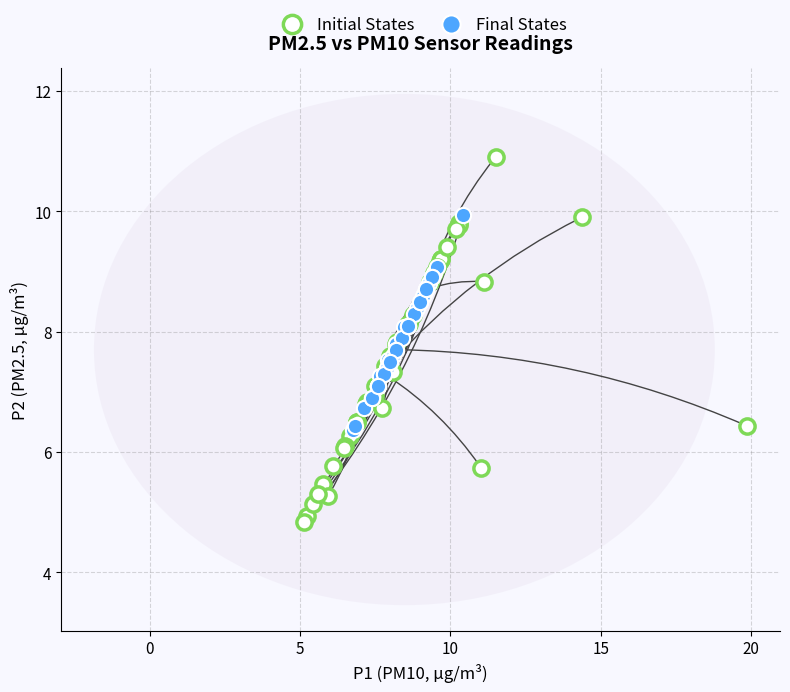

Which series contains the highest Y value?

Initial States